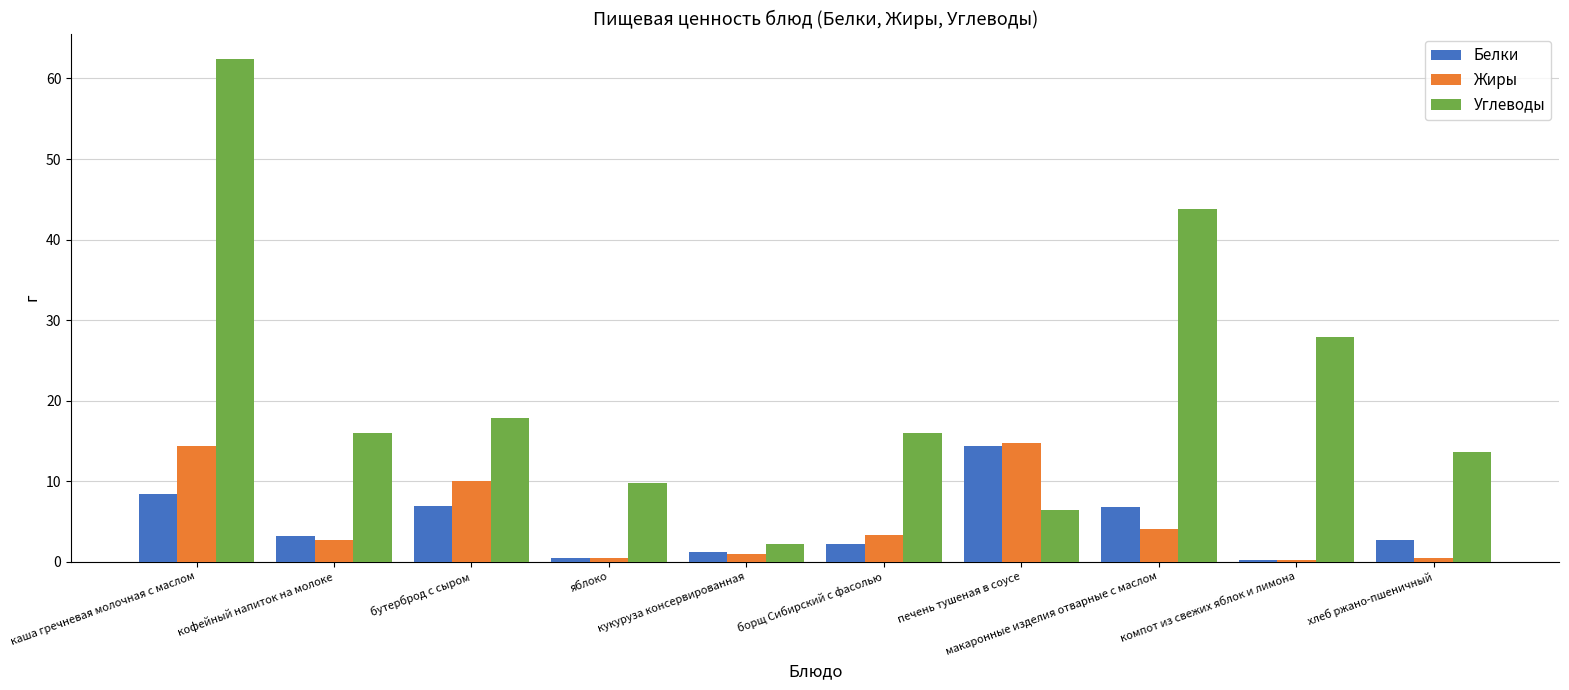

What is the sum of the Белки values at печень тушеная в соусе and бутерброд с сыром?

21.4